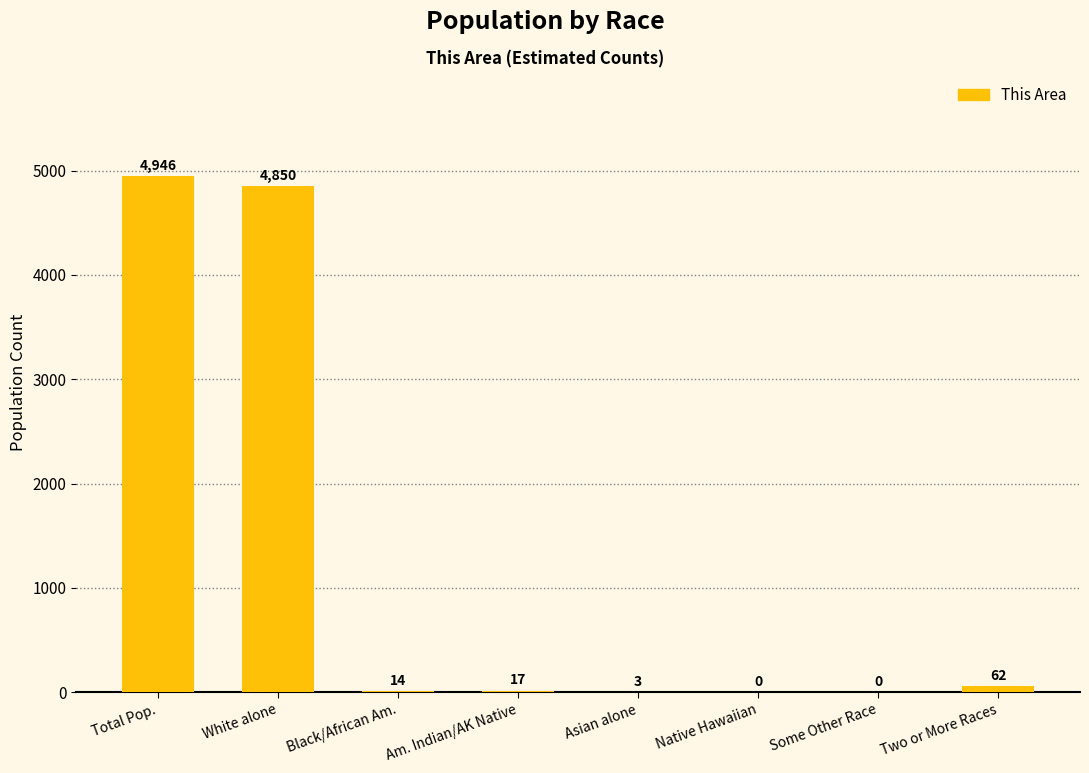

At which label is the value closest to 2473?

White alone